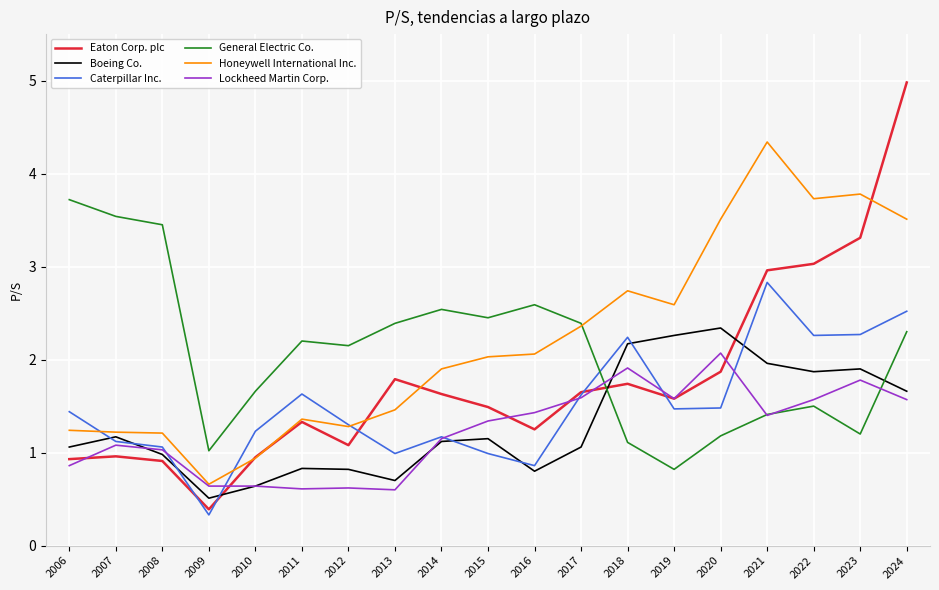

What is the spread (max minus min) of values at 2022?

2.2